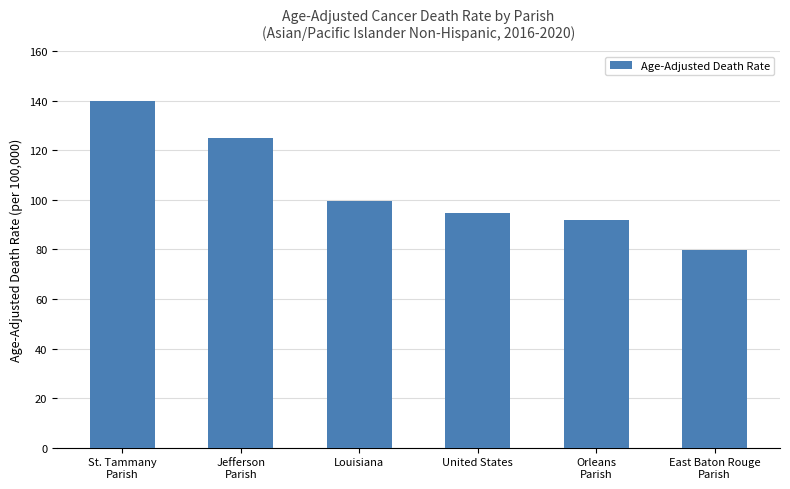

True or false: the data shows 99.4 at Louisiana.

True